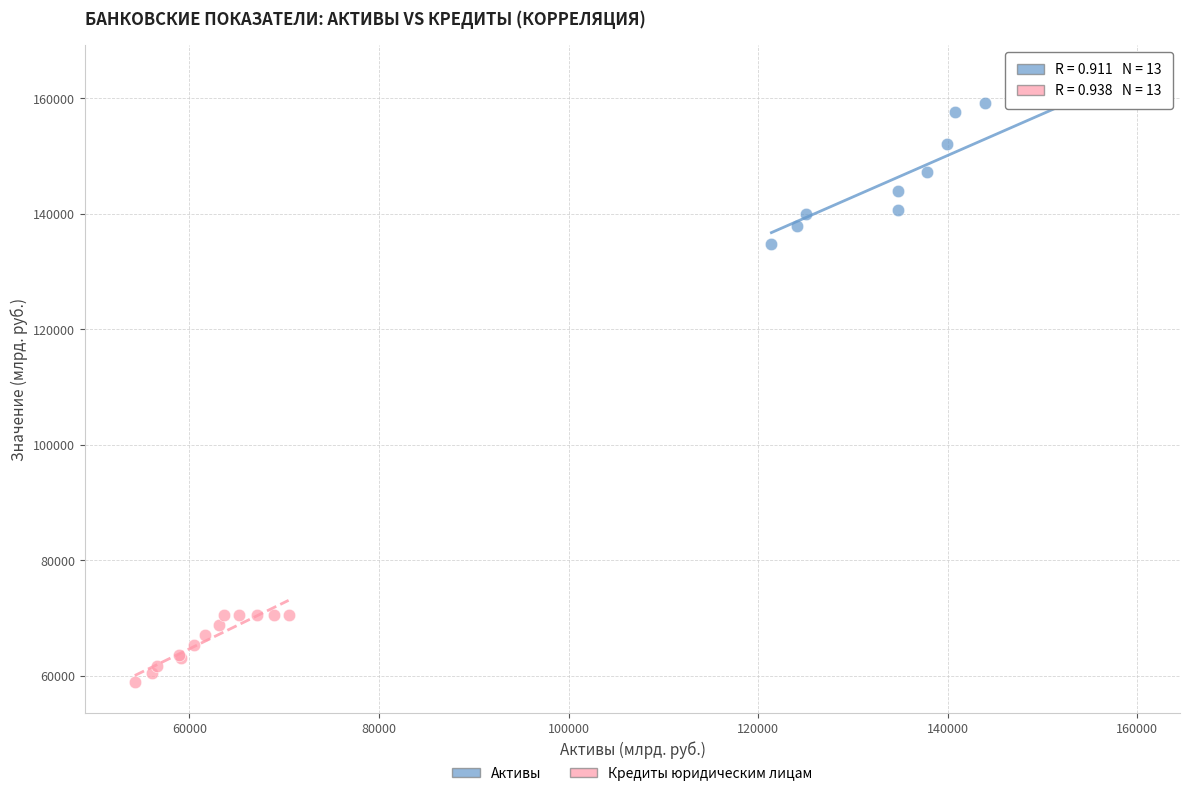

Which series reaches the minimum Y coordinate?

Кредиты юридическим лицам